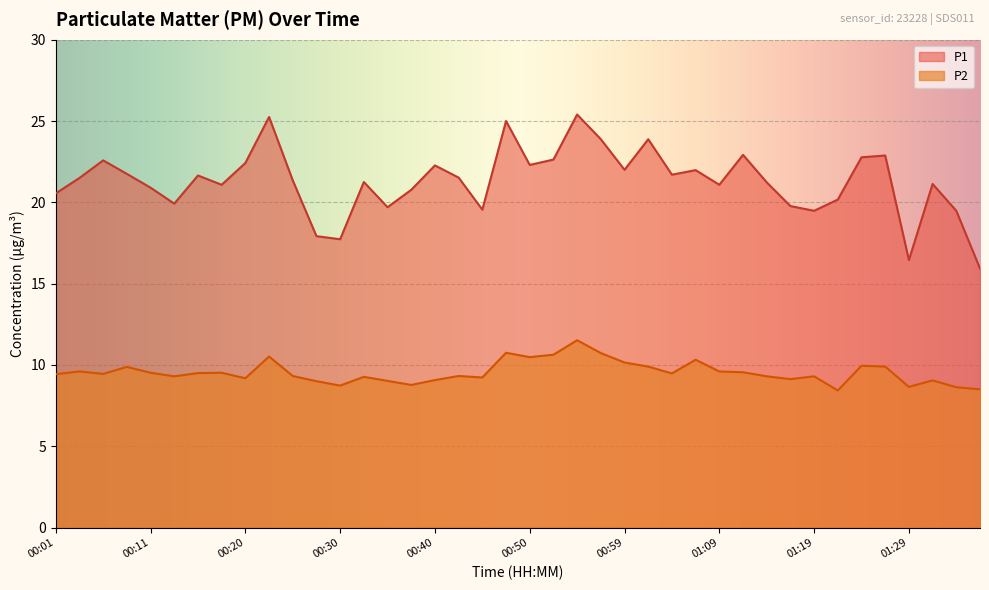

True or false: P1 and P2 cross at least once.

False